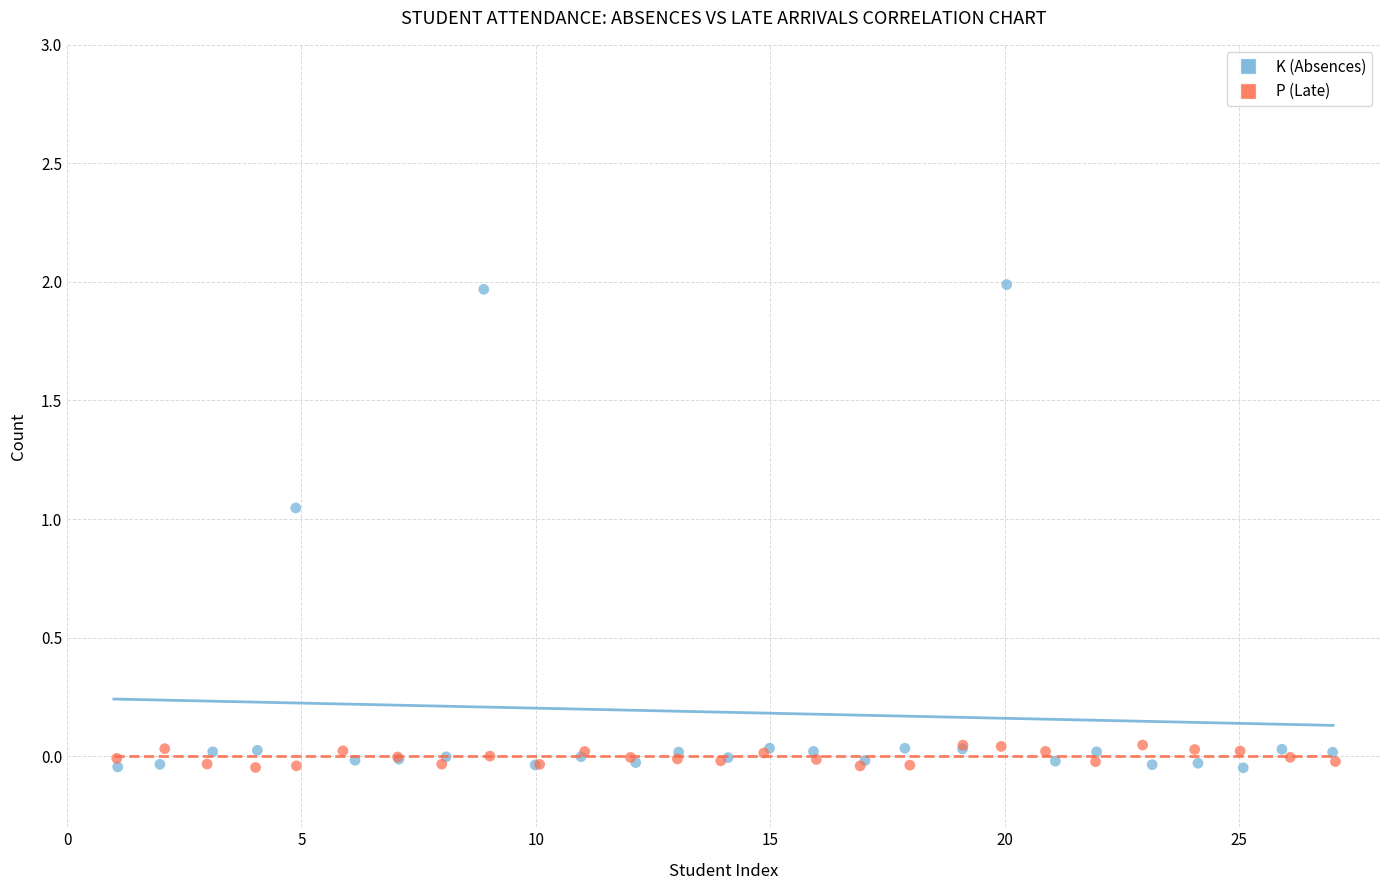

Which series has the widest spread of Y values?

K (Absences)